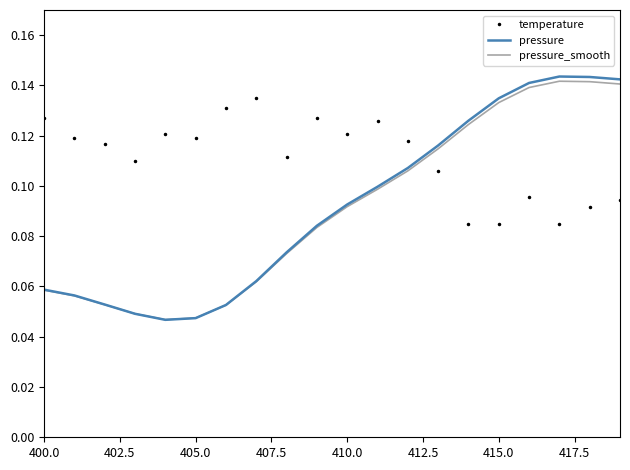

Which series has the largest total across all categories?

temperature